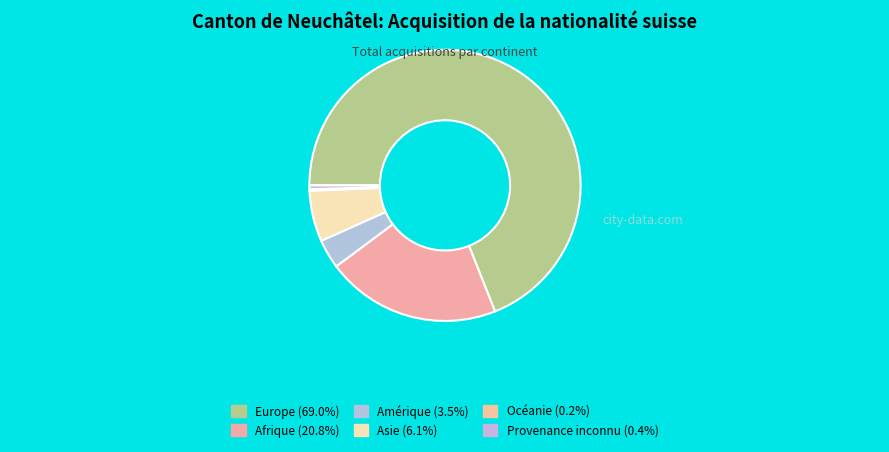

What is the largest slice in the pie chart?

Europe